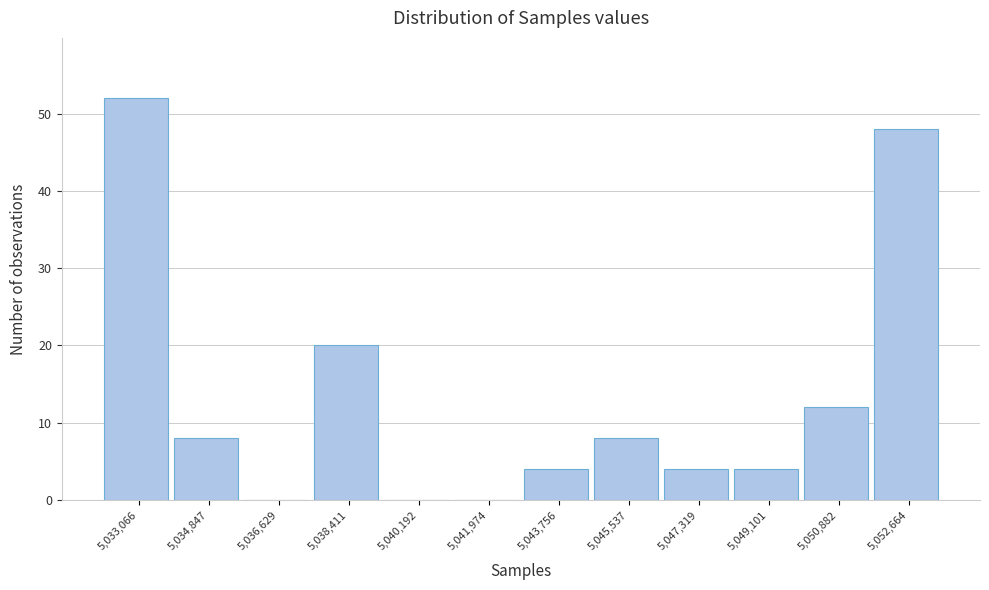

Reading left to right, transcribe all the data shown in this chart.

5,033,066=52	5,034,847=8	5,036,629=0	5,038,411=20	5,040,192=0	5,041,974=0	5,043,756=4	5,045,537=8	5,047,319=4	5,049,101=4	5,050,882=12	5,052,664=48